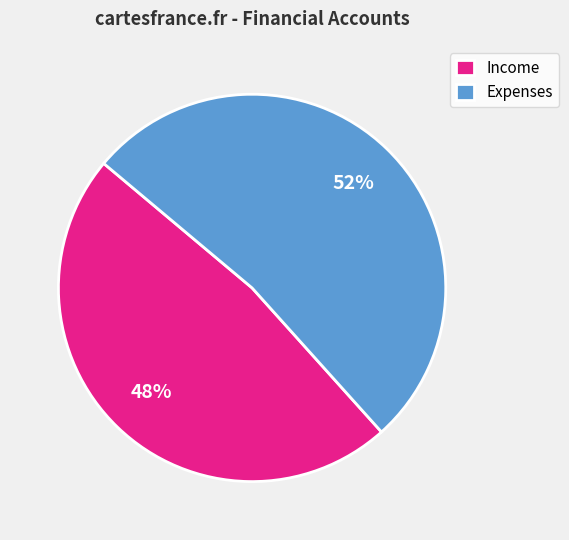

Does any single category account for the majority?

Yes